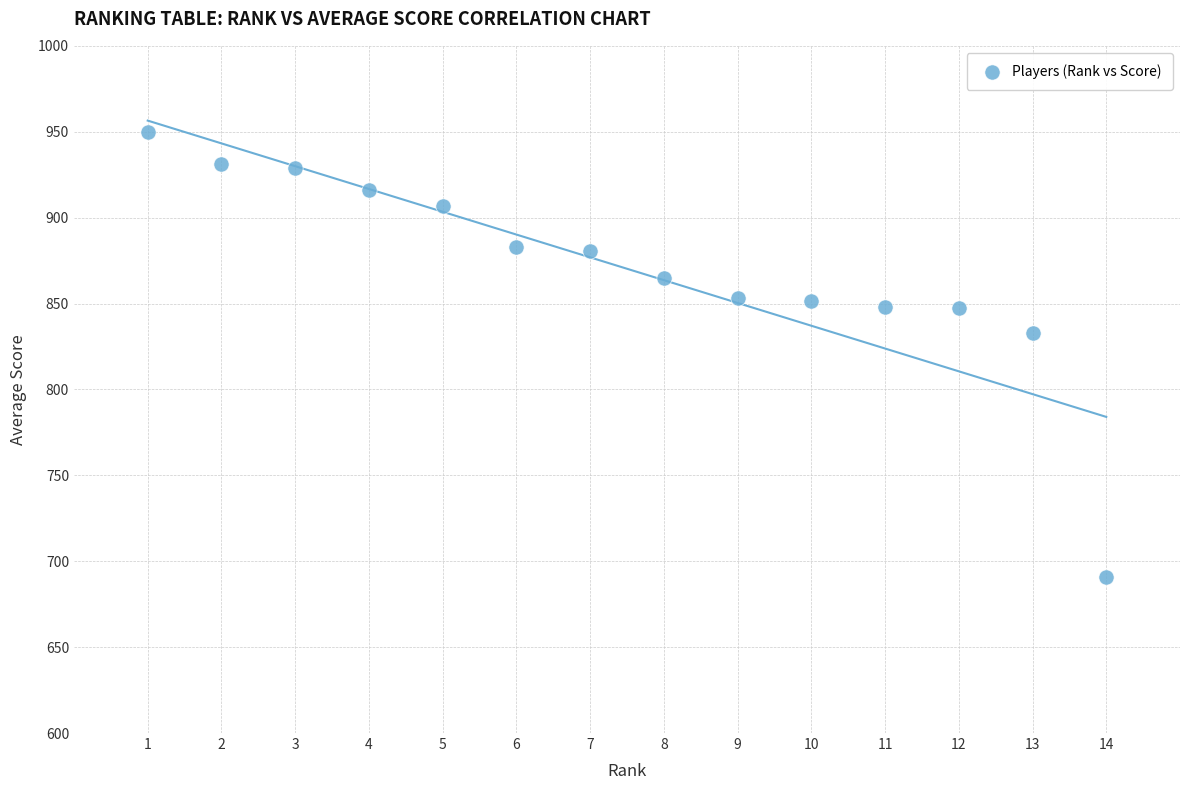

What Y value in the scatter plot is closest to 820?

833.0